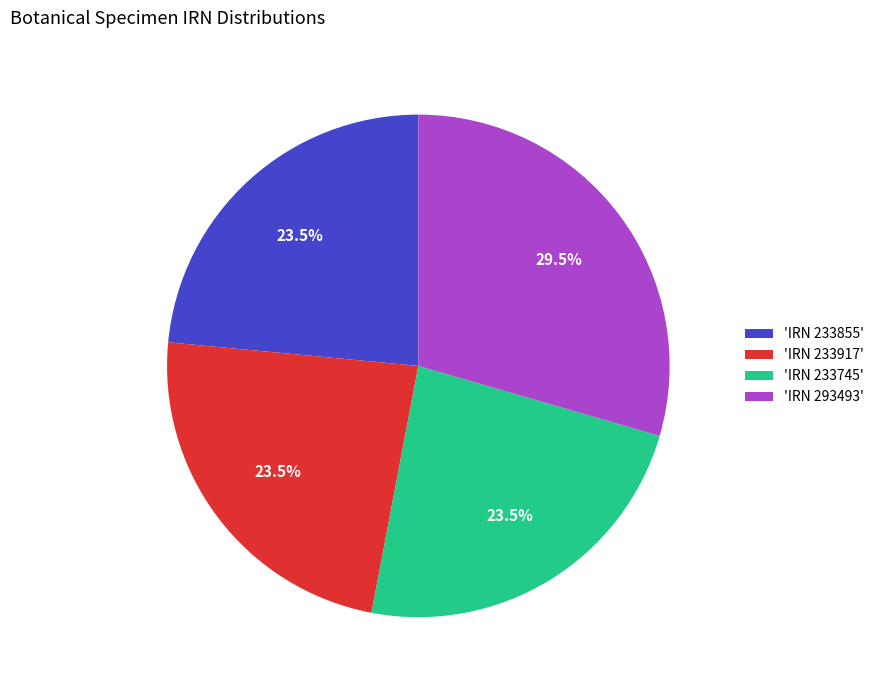

Approximately how many times larger is the value at 'IRN 293493' compared to 'IRN 233745'?

1.3